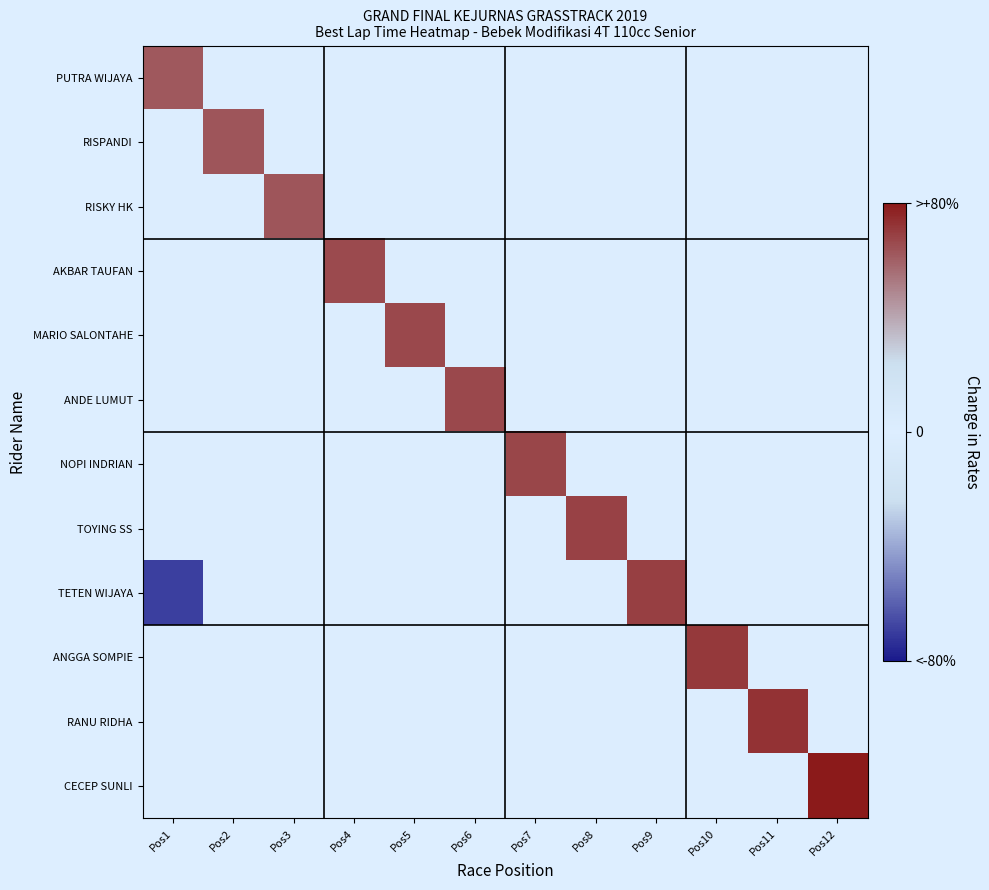

Rank the series at Pos7 from lowest to highest value.

PUTRA WIJAYA, RISPANDI, RISKY HK, AKBAR TAUFAN, MARIO SALONTAHE, ANDE LUMUT, TOYING SS, TETEN WIJAYA, ANGGA SOMPIE, RANU RIDHA, CECEP SUNLI, NOPI INDRIAN